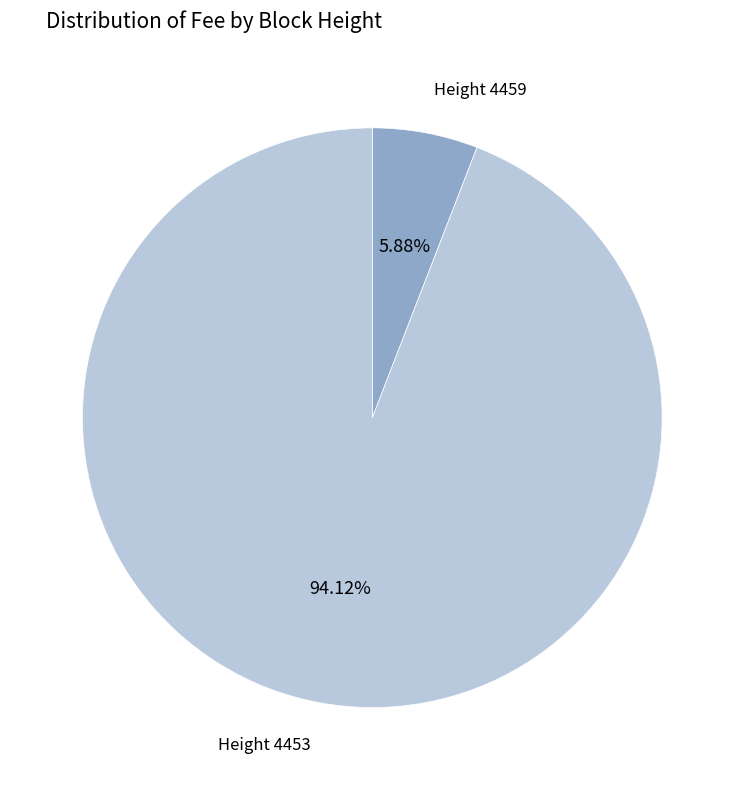

Rank the categories by value from highest to lowest.

Height 4453, Height 4459